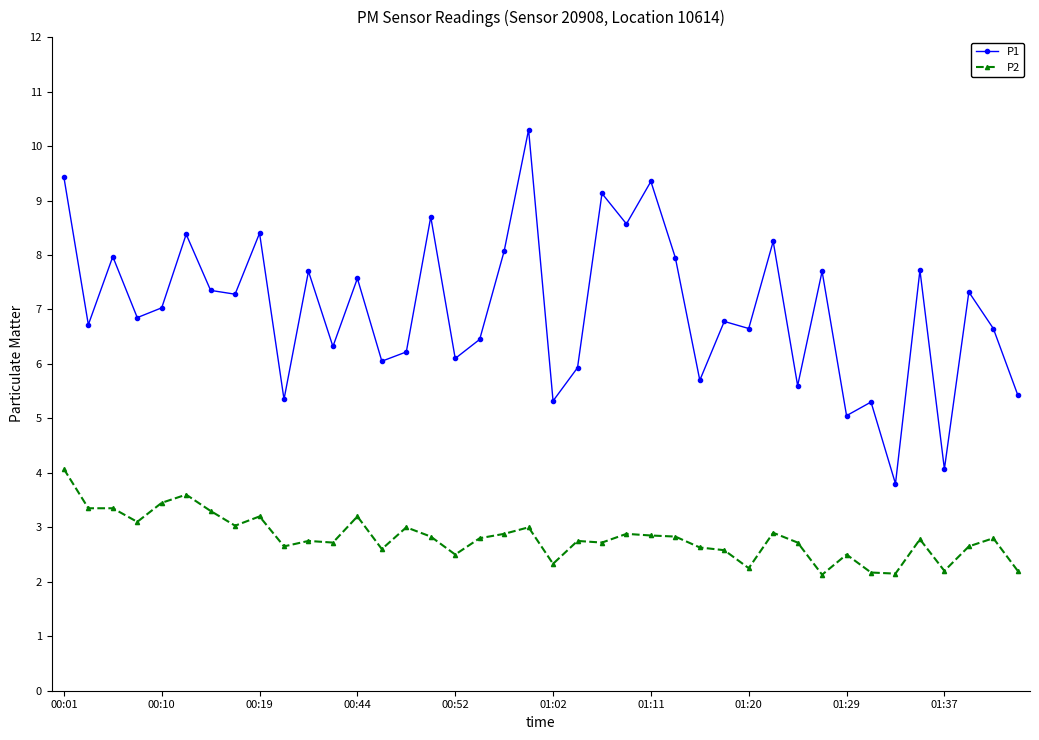

List the series in order of their peak value, lowest first.

P2, P1